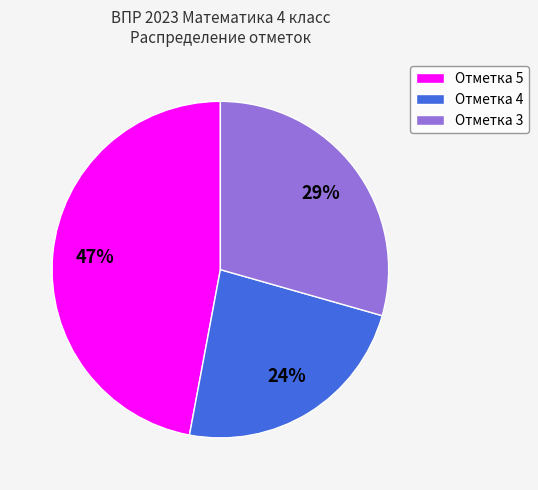

Which slice is the largest?

Отметка 5